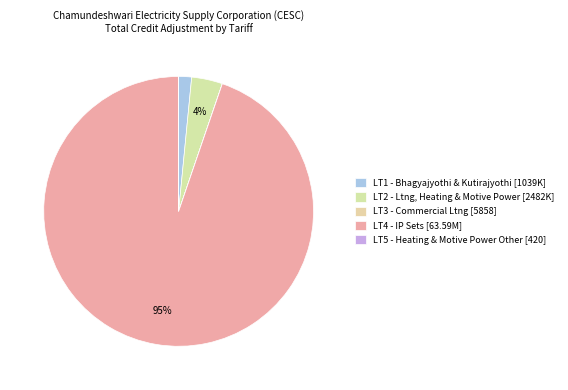

To the nearest percent, what is the combined percentage of LT2 and LT4?

98%